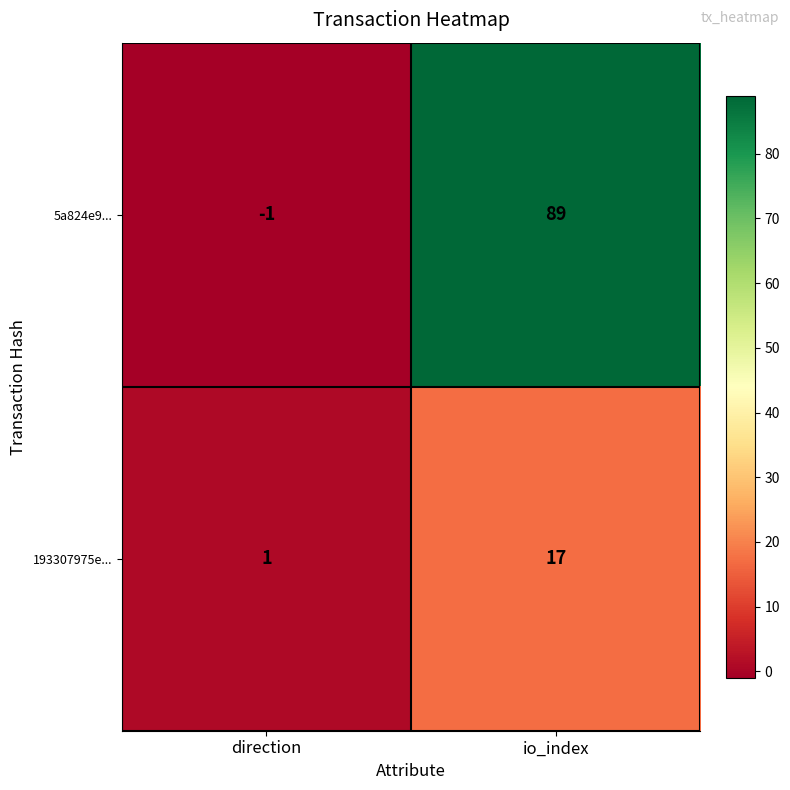

Rank the series at io_index from highest to lowest value.

5a824e9..., 193307975e...